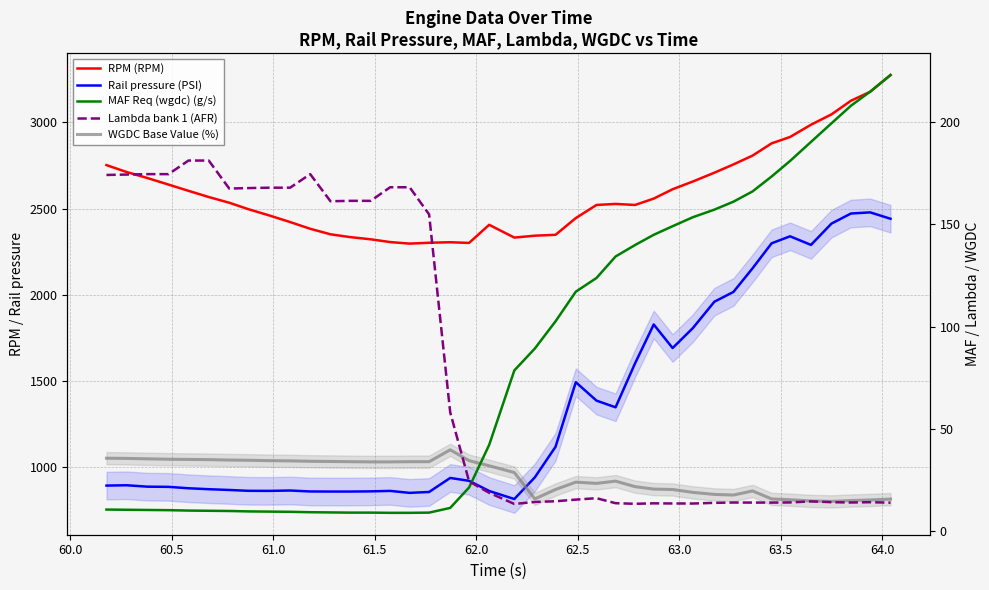

Is the value of Lambda bank 1 (AFR) at 18 greater than the value of Rail pressure (PSI) at 20?

No